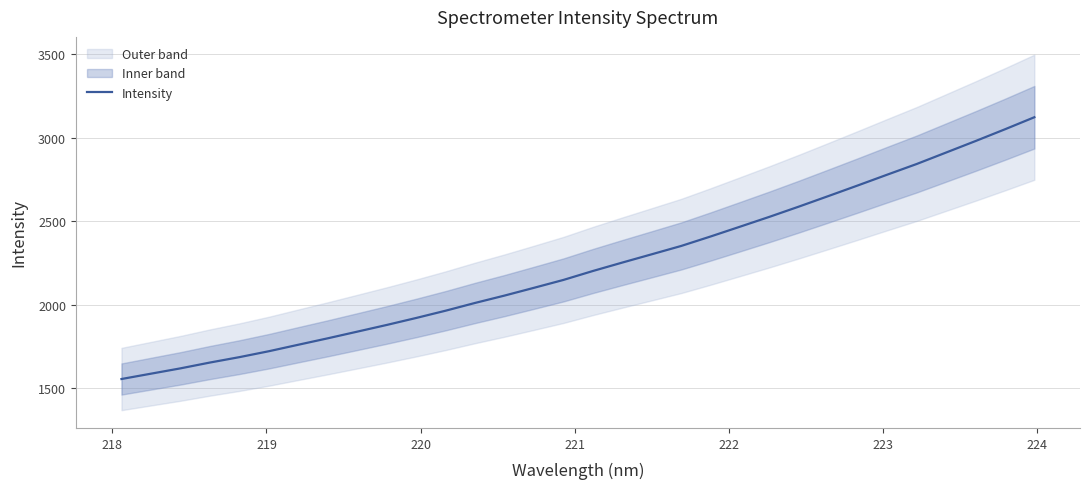

How many lines are shown in the chart?

1